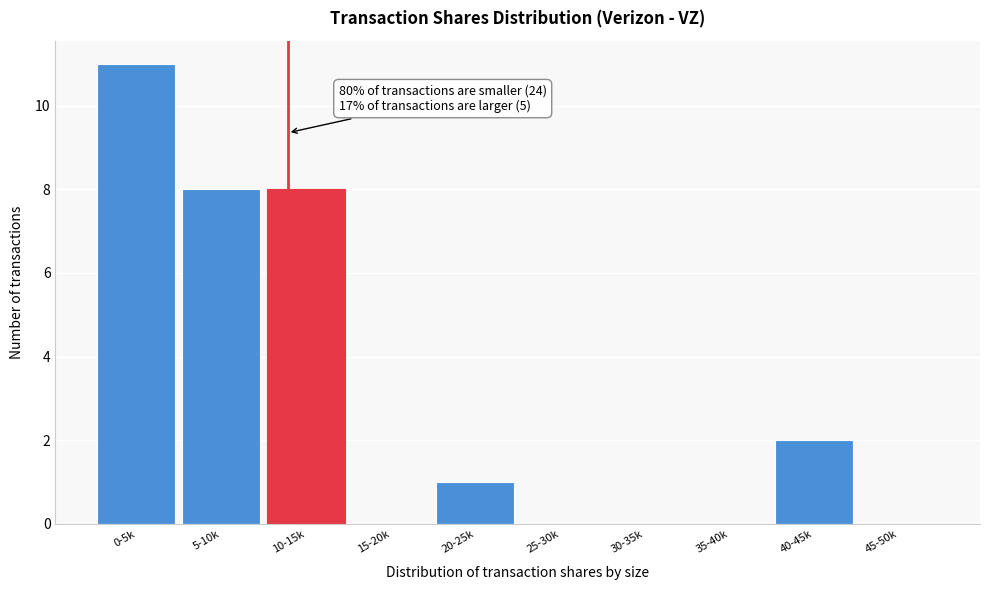

Reading left to right, transcribe all the data shown in this chart.

0-5k=11	5-10k=8	10-15k=8	15-20k=0	20-25k=1	25-30k=0	30-35k=0	35-40k=0	40-45k=2	45-50k=0